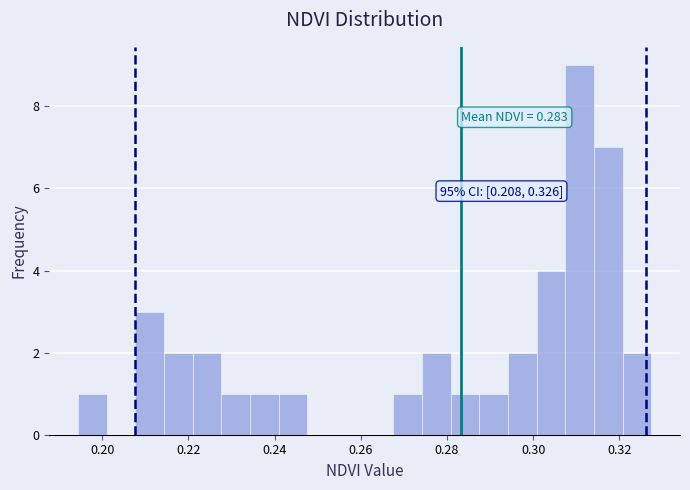

Read against the x-axis, roughly where is the centre of the tallest bar?

0.310